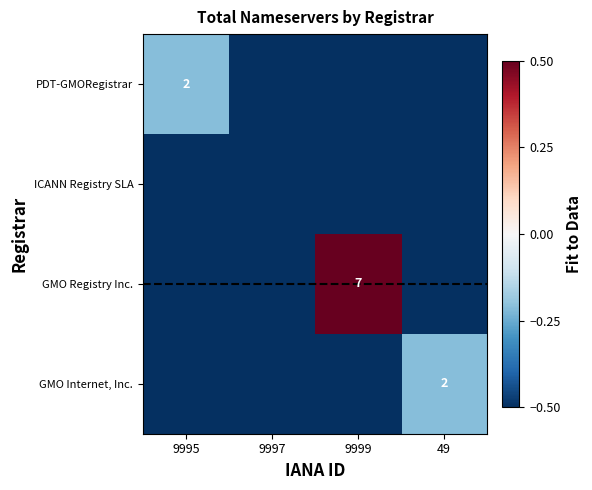

The GMO Registry Inc. series shows 7.0 at 9999. True or false?

True